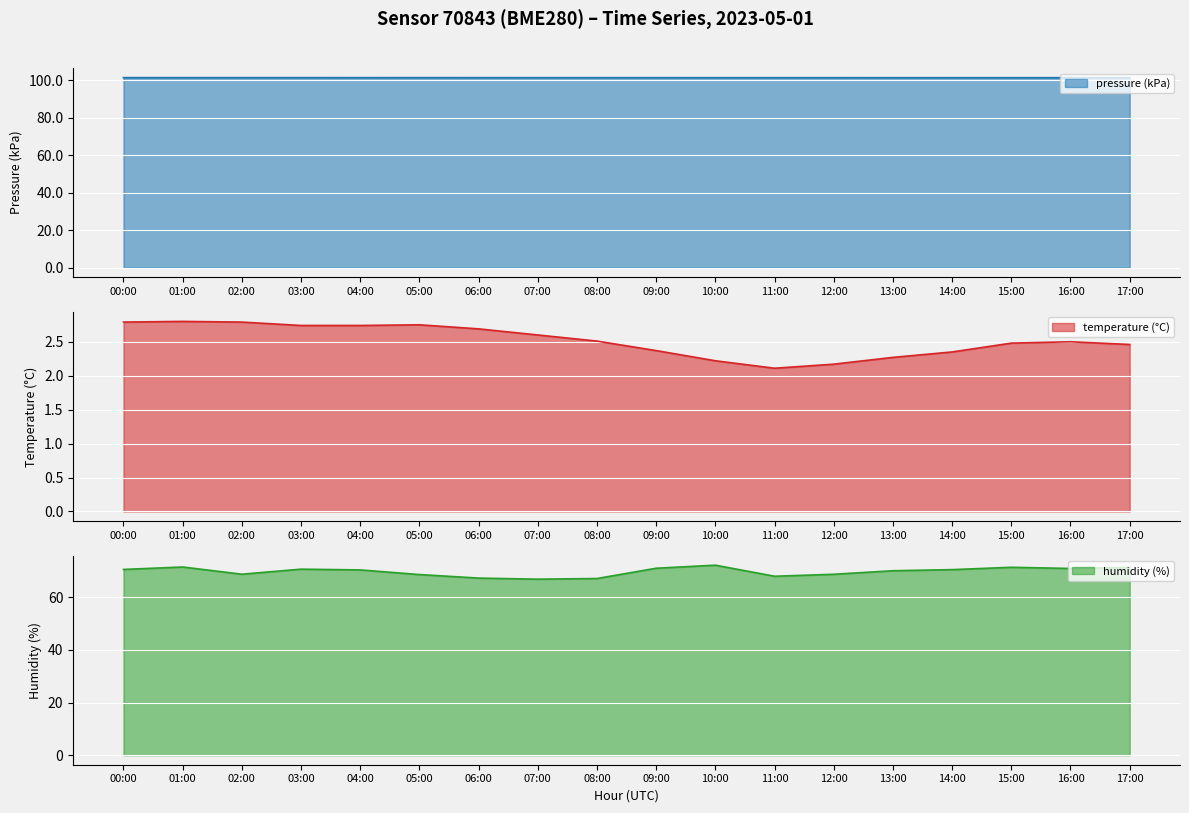

Is the value of temperature at 00:00 greater than the value of humidity at 07:00?

No